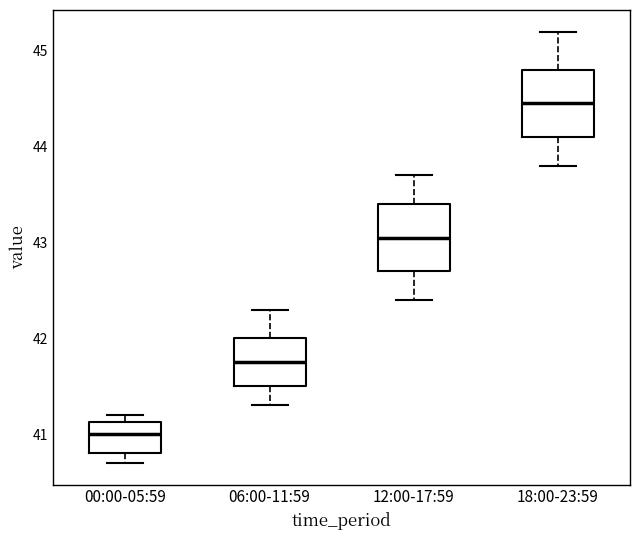

Reading left to right, transcribe this box plot: for each box, give where its median line is, the range the box spans, and where its two whiskers end, as read against the y-axis. The values are not printed on the chart, so give them approximately, as read against the axis.

00:00-05:59: median 41.0, box 40.8 to 41.1, whiskers 40.7 to 41.2
06:00-11:59: median 41.8, box 41.5 to 42.0, whiskers 41.3 to 42.3
12:00-17:59: median 43.1, box 42.7 to 43.4, whiskers 42.4 to 43.7
18:00-23:59: median 44.5, box 44.1 to 44.8, whiskers 43.8 to 45.2